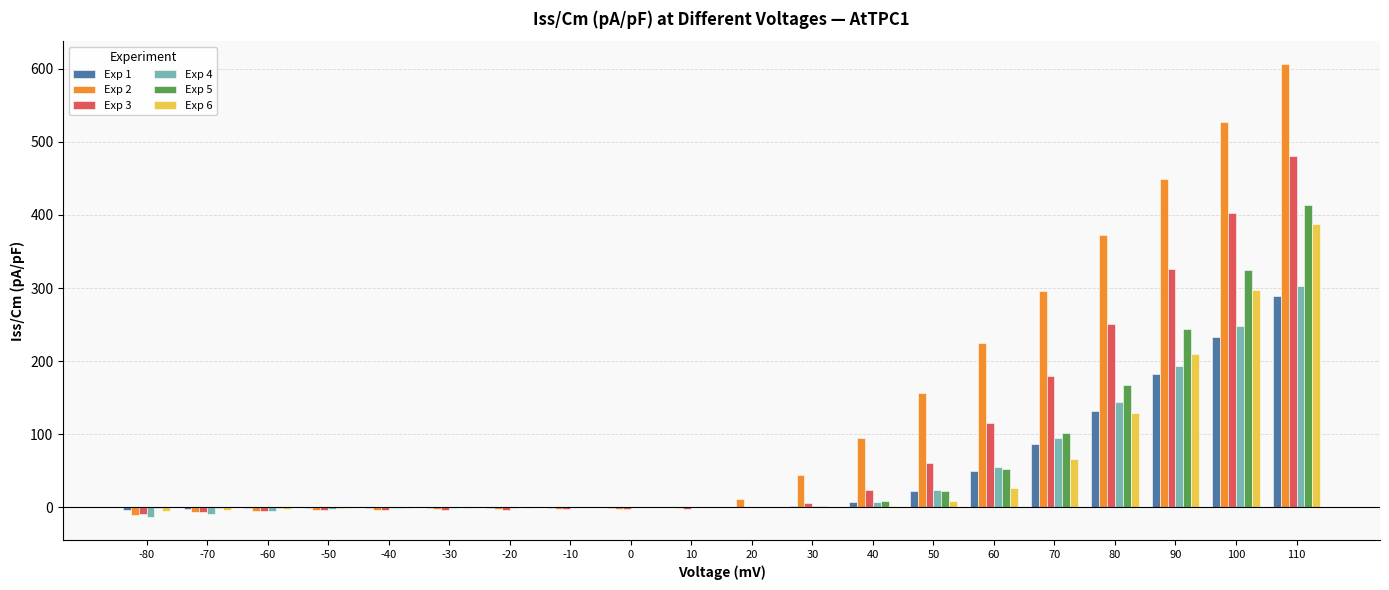

Count the number of data series in this chart.

6